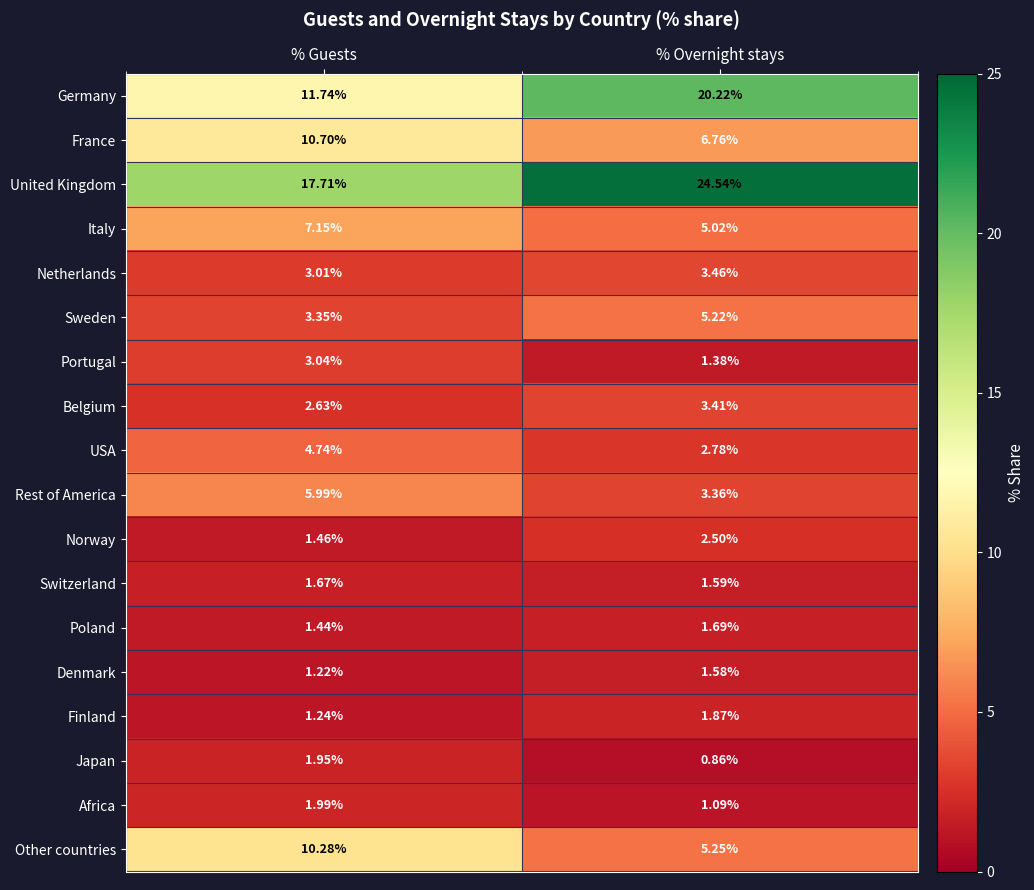

At which label does USA reach its peak?

% Guests